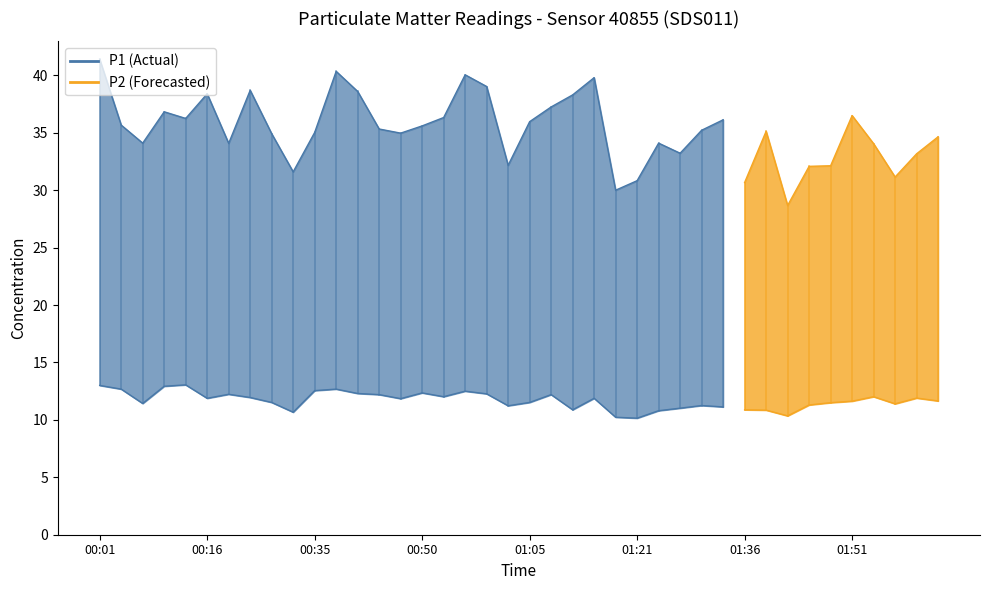

How many series are shown in this chart?

2